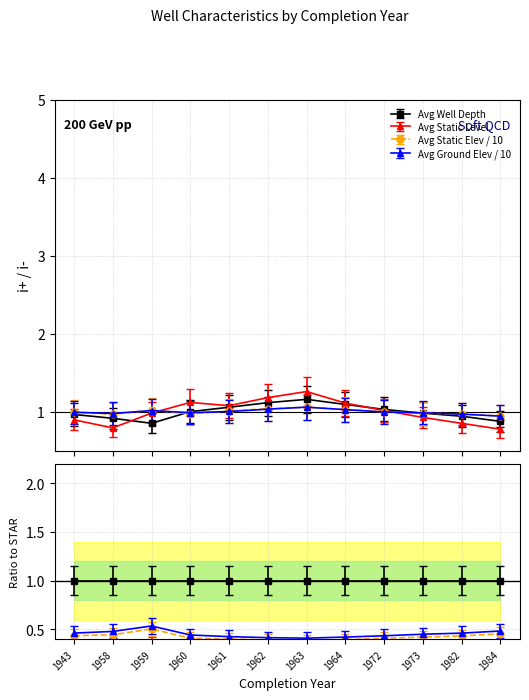

At which category does the chart reach its minimum across all series?

1984